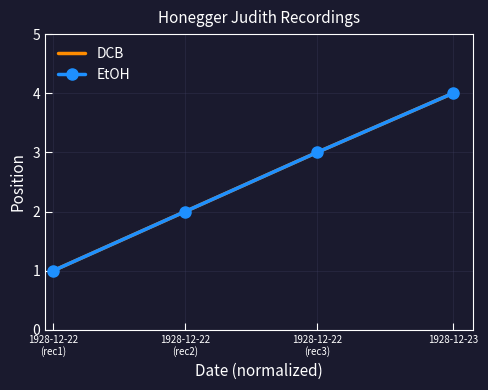

Does the chart have visible grid lines?

Yes